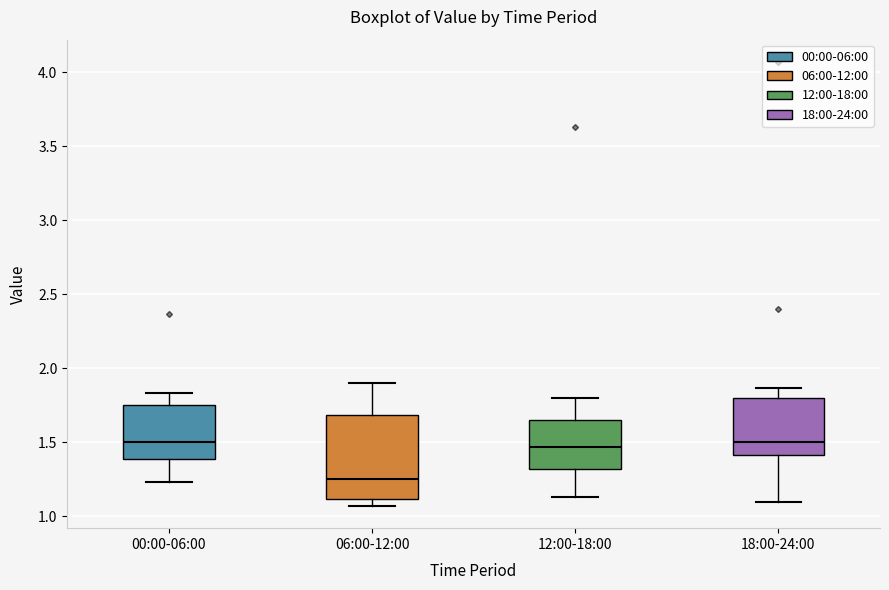

Reading left to right, transcribe this box plot: for each box, give where its median line is, the range the box spans, and where its two whiskers end, as read against the y-axis. The values are not printed on the chart, so give them approximately, as read against the axis.

00:00-06:00: median 1.50, box 1.40 to 1.75, whiskers 1.25 to 1.85
06:00-12:00: median 1.25, box 1.10 to 1.70, whiskers 1.05 to 1.90
12:00-18:00: median 1.45, box 1.30 to 1.65, whiskers 1.15 to 1.80
18:00-24:00: median 1.50, box 1.40 to 1.80, whiskers 1.10 to 1.85